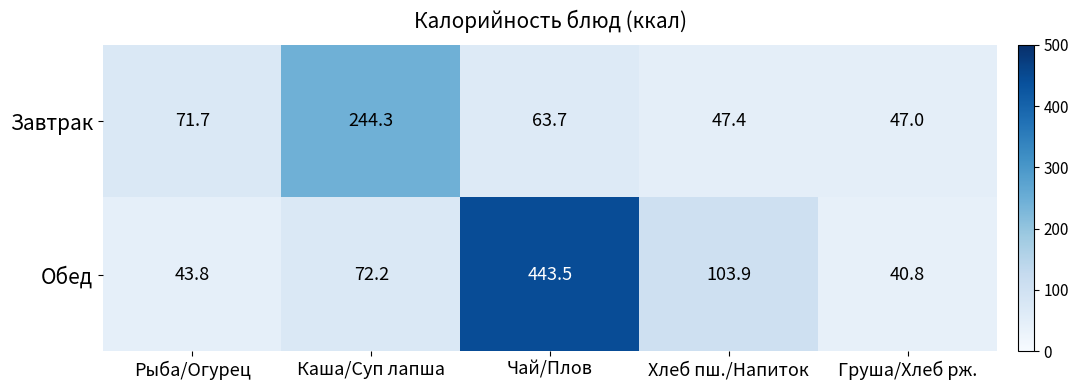

What is the difference between the maximum and minimum values in the Обед series?

402.7